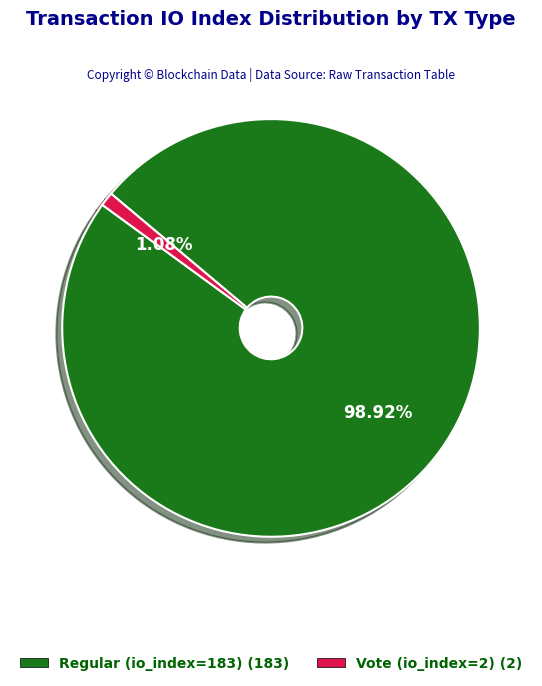

To the nearest percent, what is the difference between the largest and smallest slice percentages?

98%